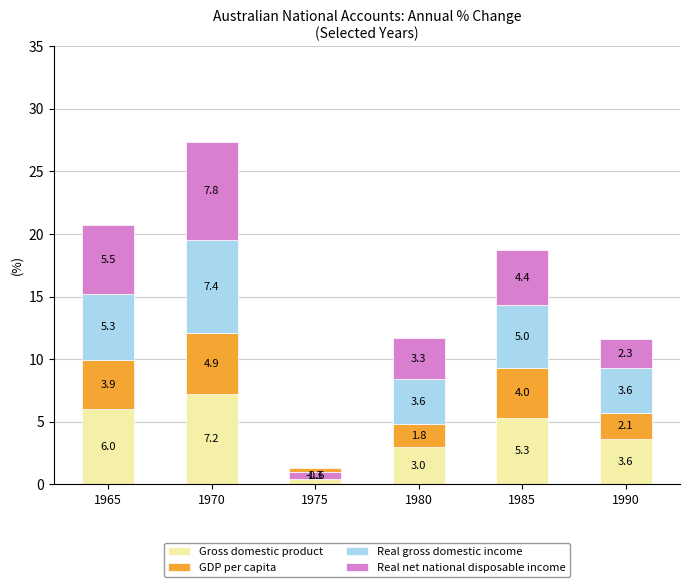

How many groups of bars are there?

6